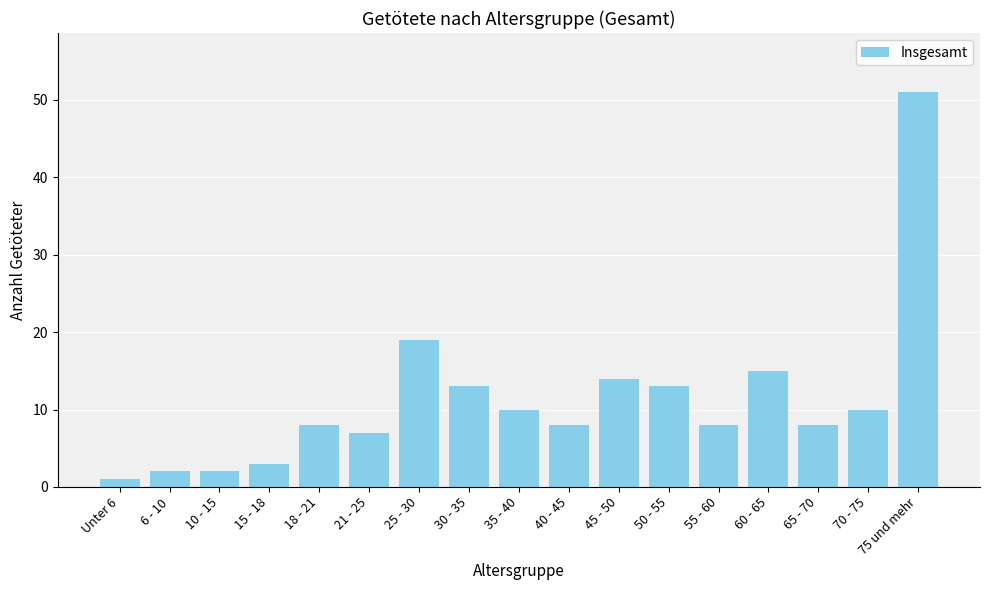

The chart shows a value of 3 at 15 - 18. True or false?

True